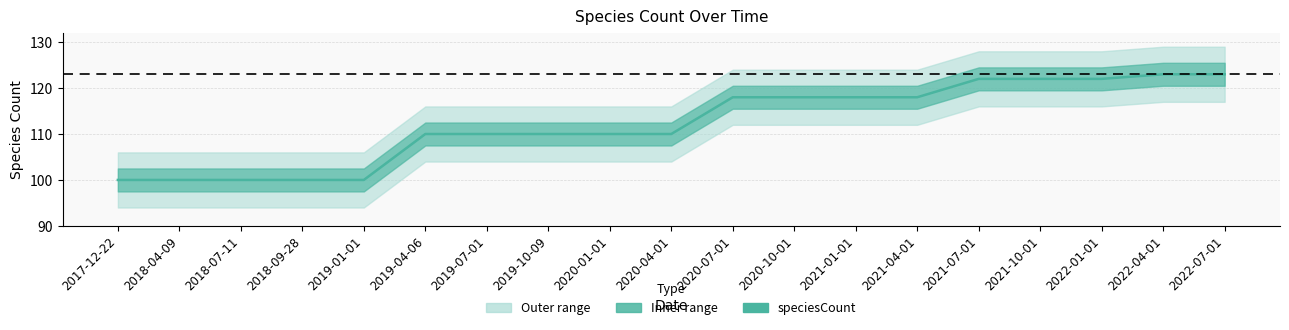

Reading right to left, extract all data points from this chart.

2022-07-01=123	2022-04-01=123	2022-01-01=122	2021-10-01=122	2021-07-01=122	2021-04-01=118	2021-01-01=118	2020-10-01=118	2020-07-01=118	2020-04-01=110	2020-01-01=110	2019-10-09=110	2019-07-01=110	2019-04-06=110	2019-01-01=100	2018-09-28=100	2018-07-11=100	2018-04-09=100	2017-12-22=100